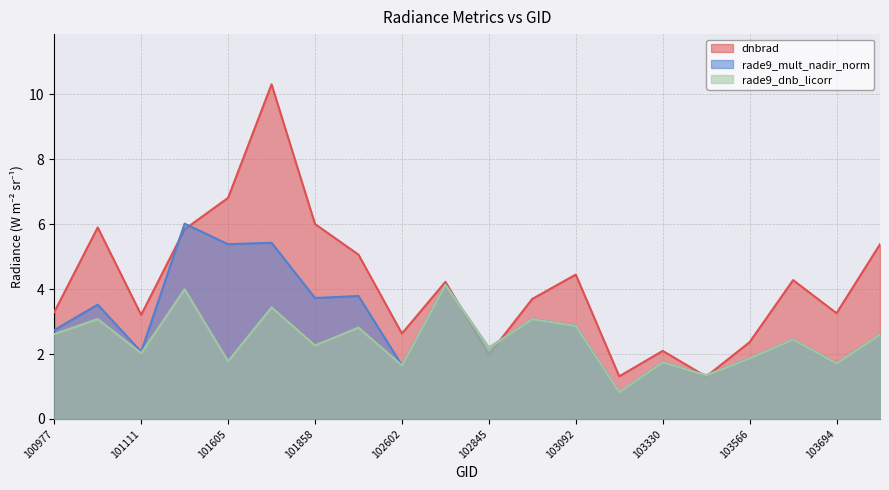

The value of rade9_dnb_licorr at 101605 is 2.5. True or false?

False